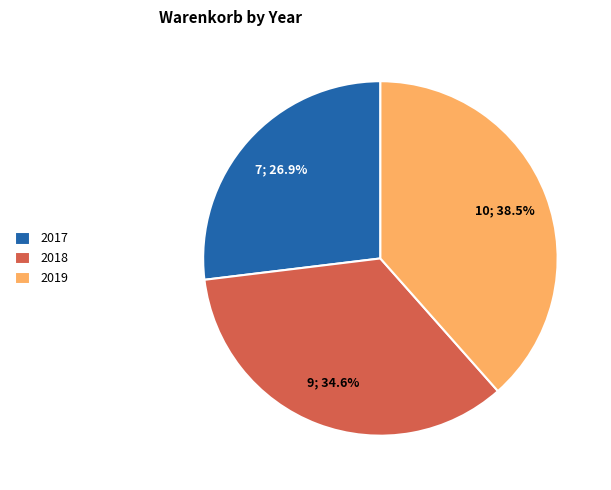

What percentage is the 2018 slice, to the nearest percent?

35%